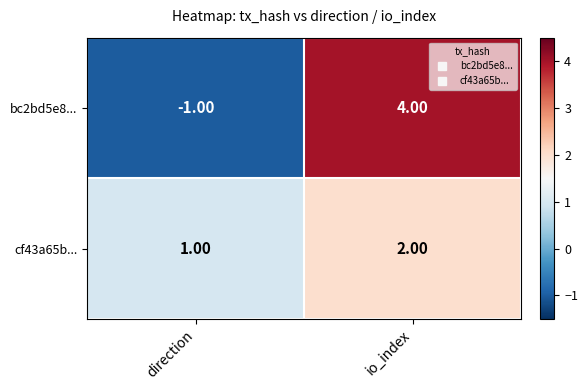

Between direction and io_index, which series saw the biggest shift?

bc2bd5e8...